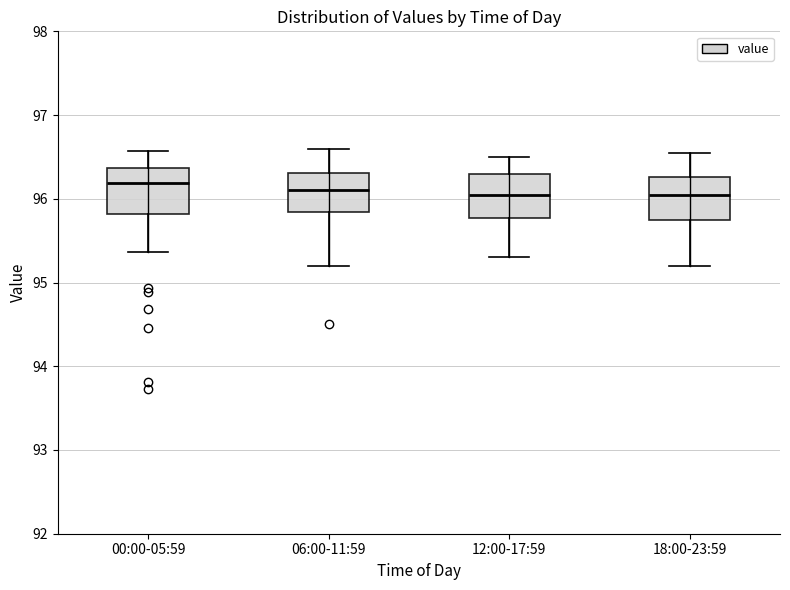

Where does the lower whisker of the box for 06:00-11:59 end on the y-axis? The values are not printed on the chart, so give them approximately, as read against the axis.

95.2